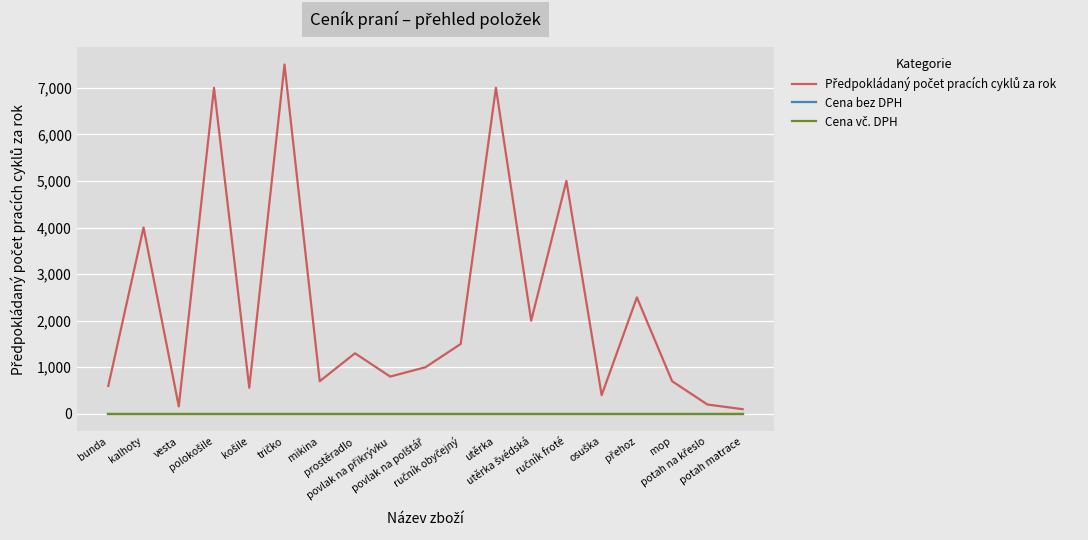

What is the difference between the highest and lowest values at utěrka?

7000